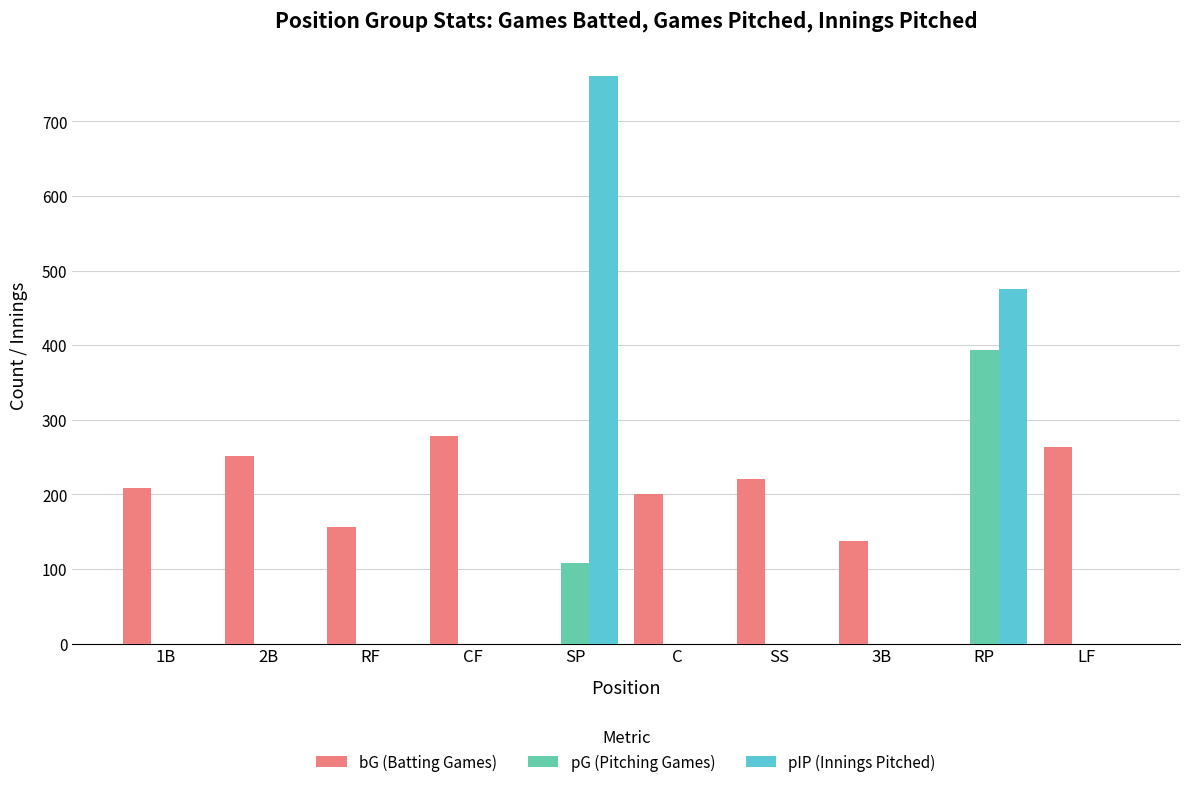

Reading left to right, extract all data points from this chart.

bG (Batting Games): 208.0	252.0	157.0	278.0	0.0	200.0	221.0	137.0	0.0	264.0
pG (Pitching Games): 0.0	0.0	0.0	0.0	108.0	0.0	0.0	0.0	393.0	0.0
pIP (Innings Pitched): 0.0	0.0	0.0	0.0	761.3	0.0	0.0	0.0	475.0	0.0